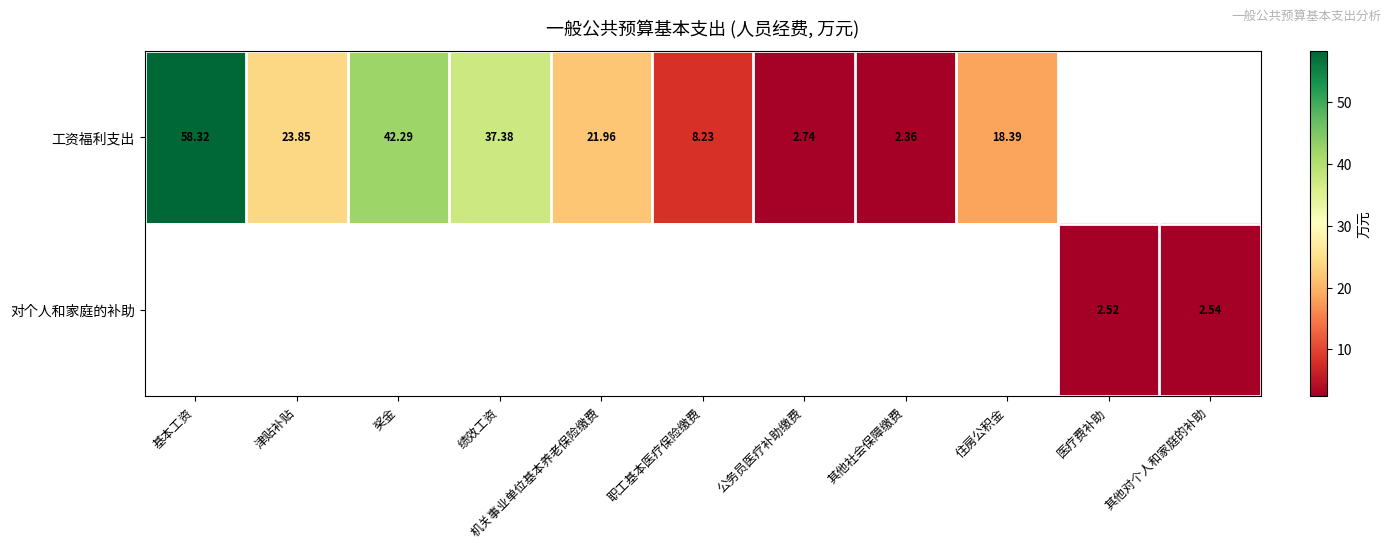

Count the number of data series in this chart.

2